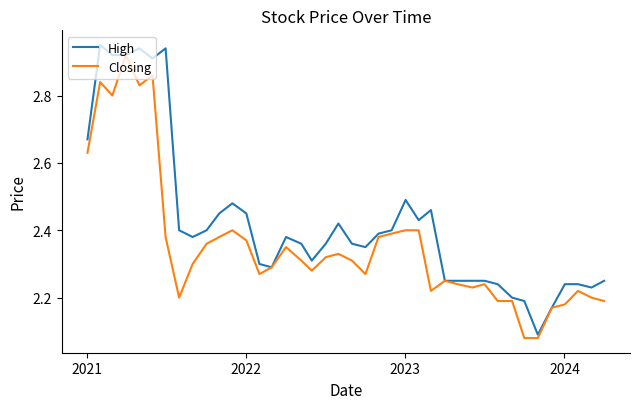

What is the difference between the maximum and second lowest values in the Closing series?

0.8